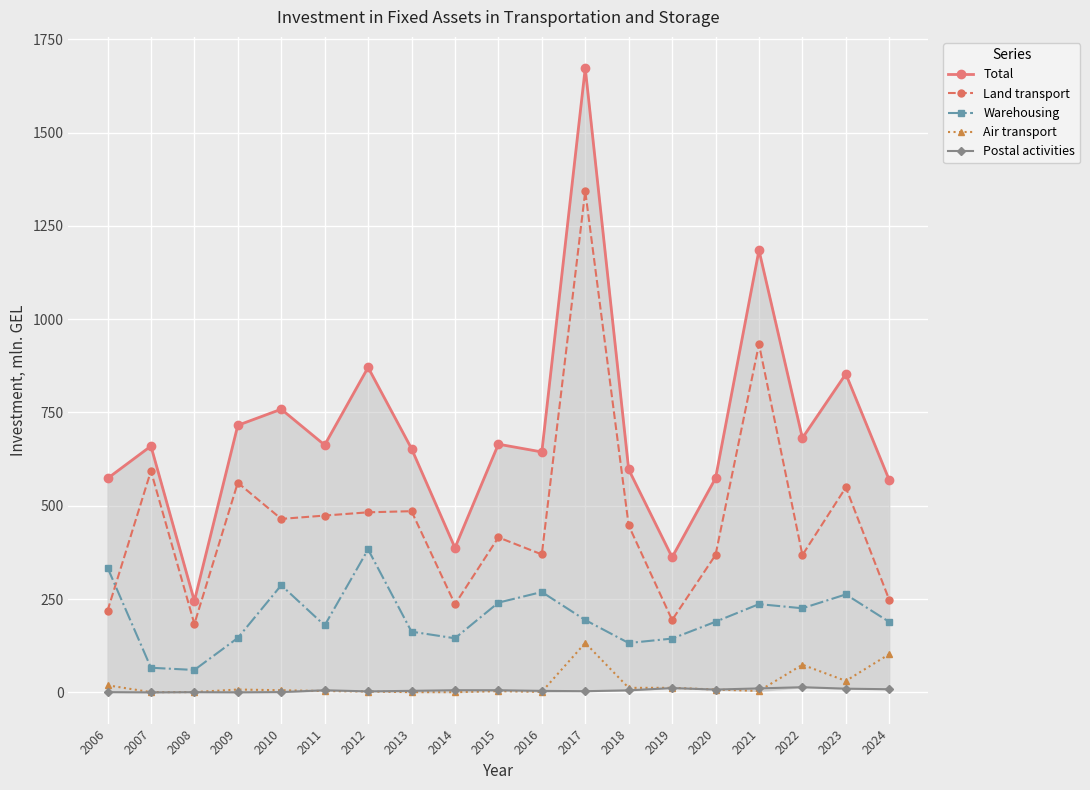

How many series are shown in this chart?

5